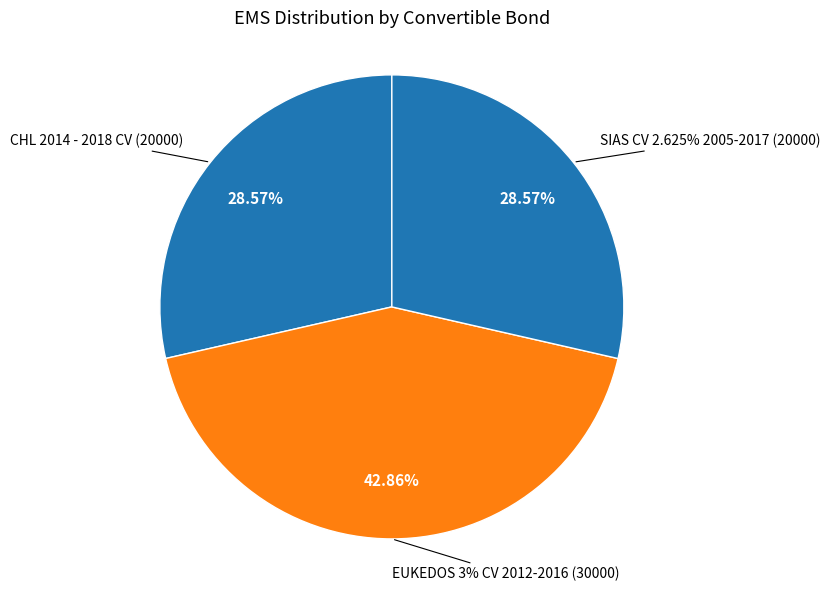

Combined, do CHL 2014 - 2018 CV and SIAS CV 2.625% 2005-2017 account for over 50%?

Yes